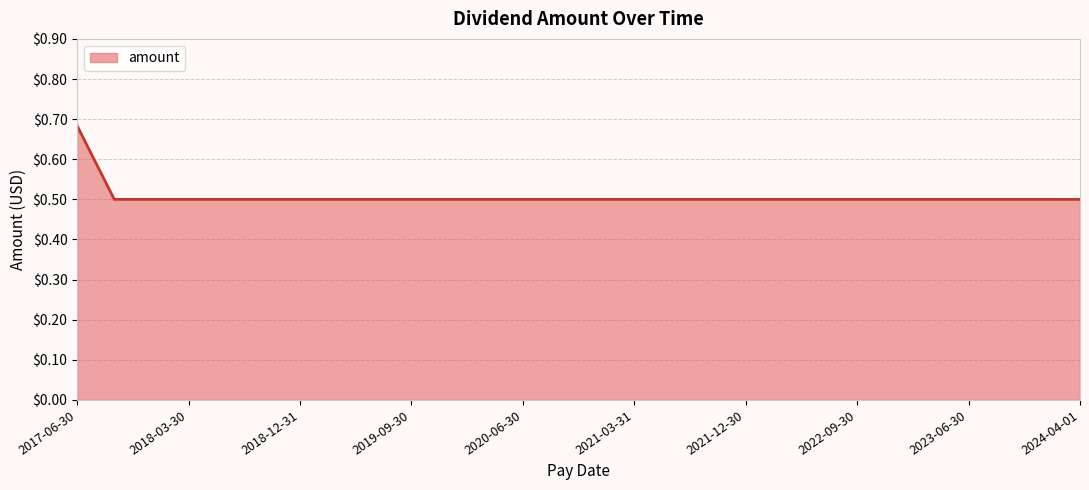

What is the smallest value displayed?

0.5